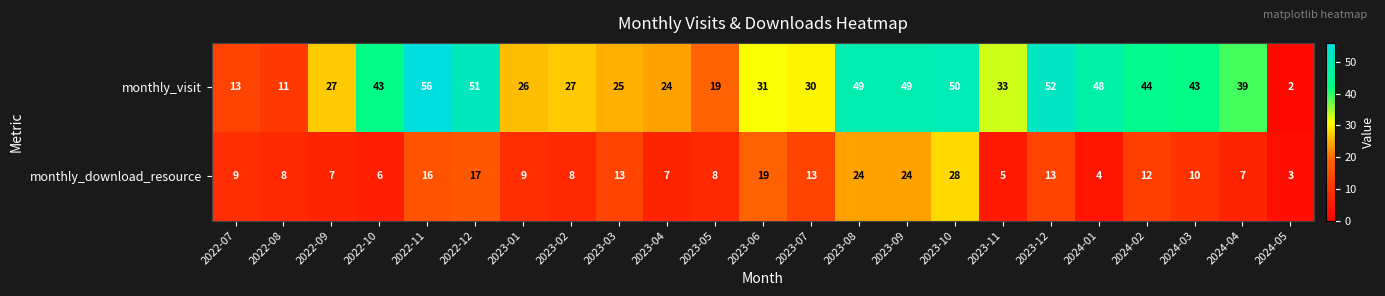

Read the monthly_visit value at 2023-11, to the nearest 10.

30